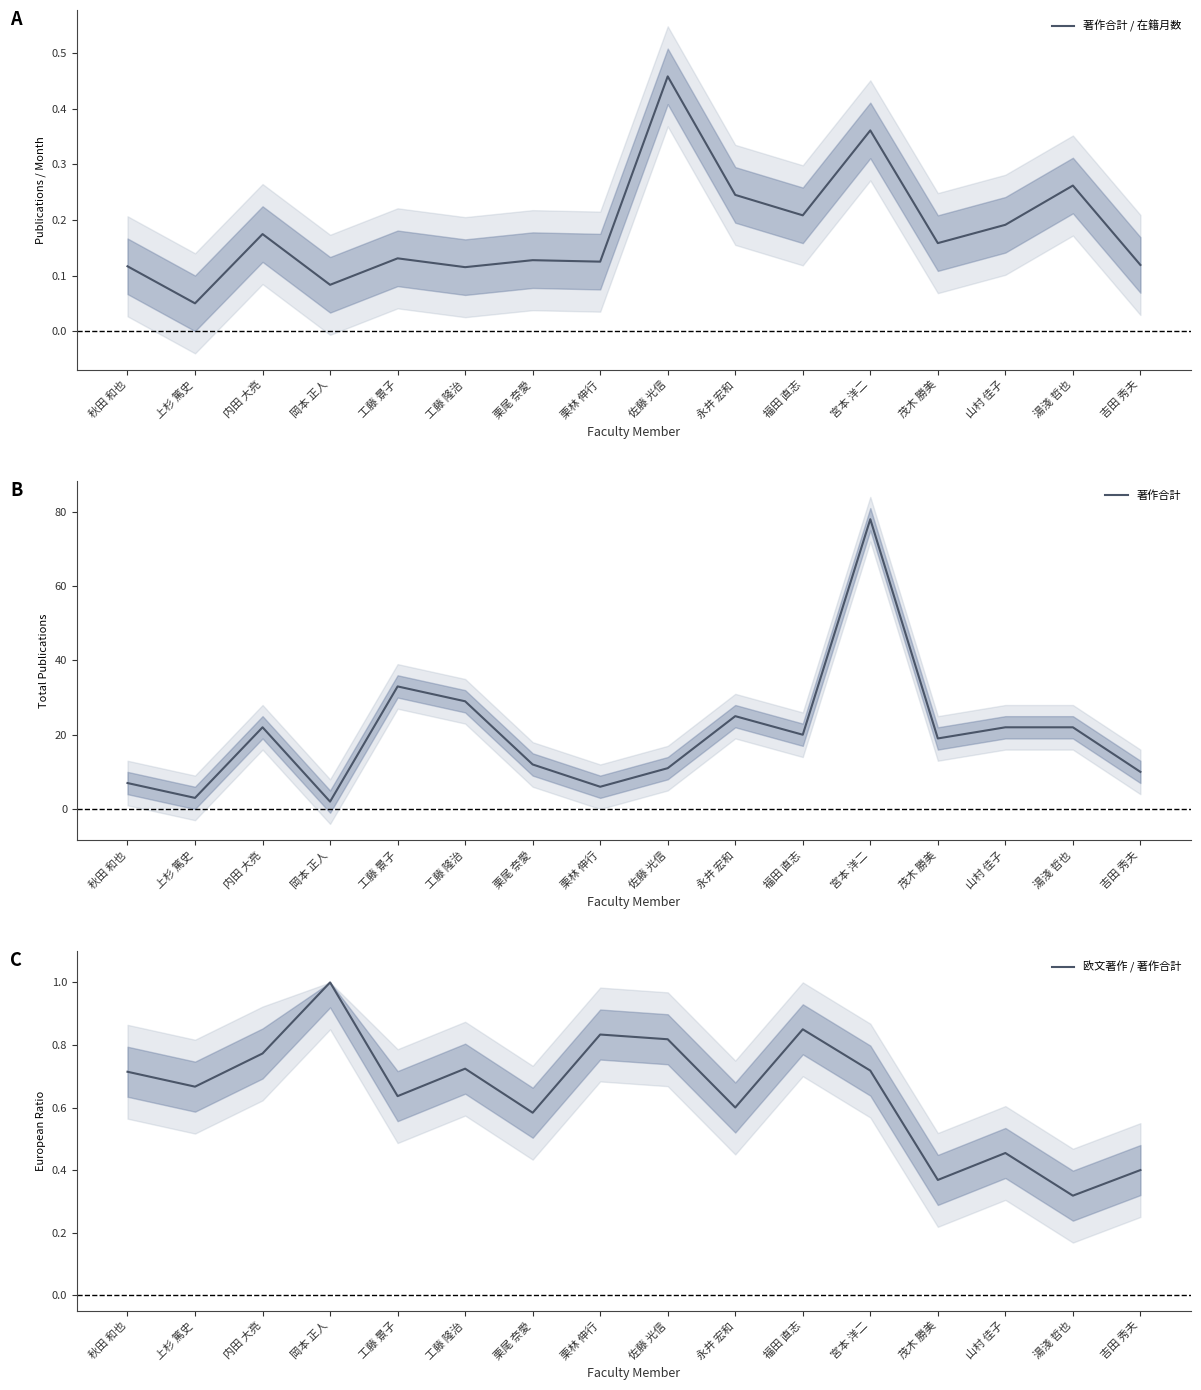

True or false: 欧文著作 / 著作合計 and 著作合計 intersect in this chart.

False